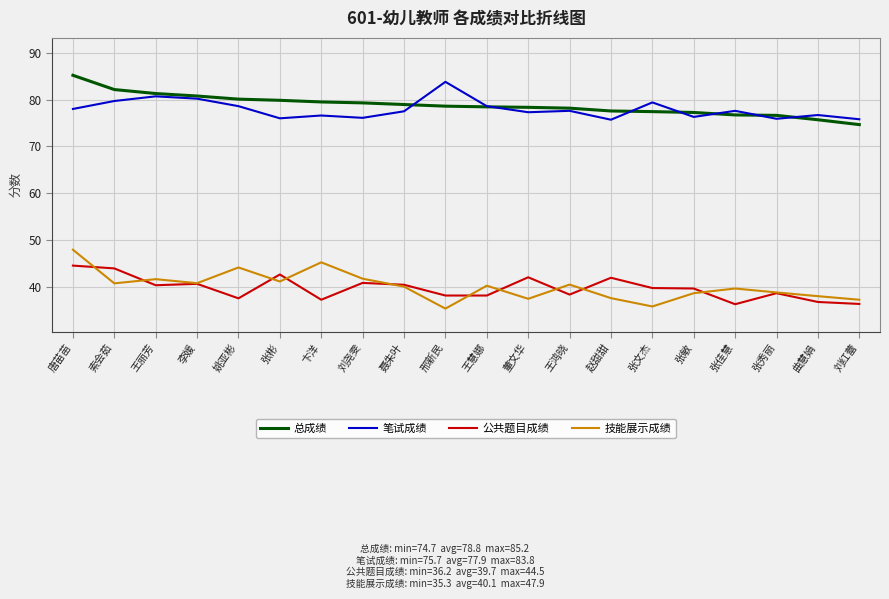

What is the greatest value displayed?

85.2